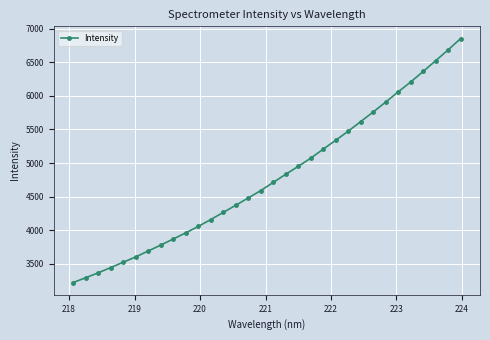

What is the greatest value displayed?

6856.3